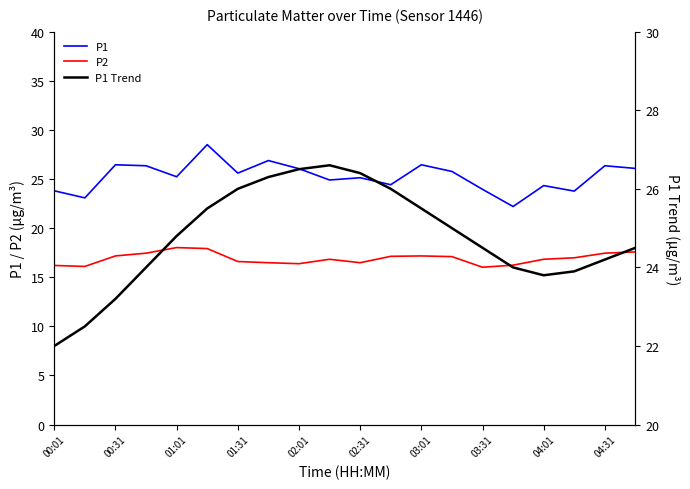

What is the average value of the P1 series?

25.3